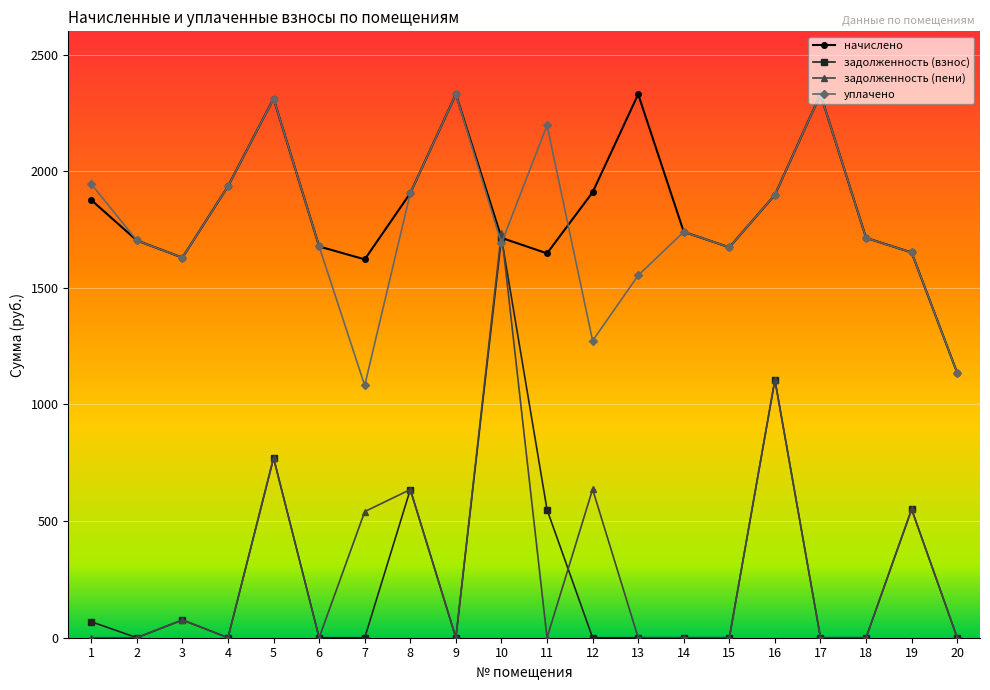

True or false: начислено and уплачено cross at least once.

True